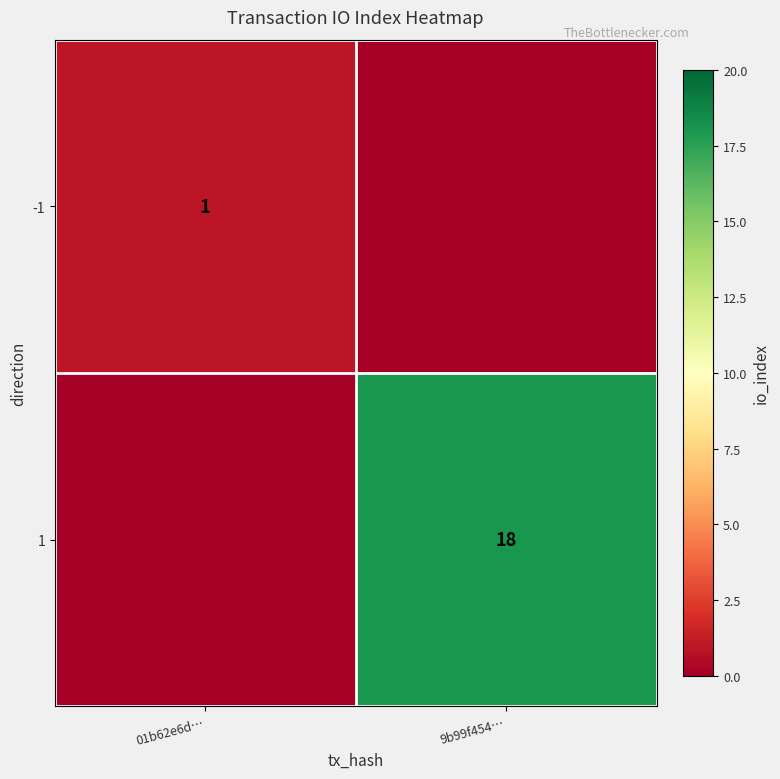

Is the value of 1 at 9b99f454… greater than the value of -1 at 01b62e6d…?

Yes